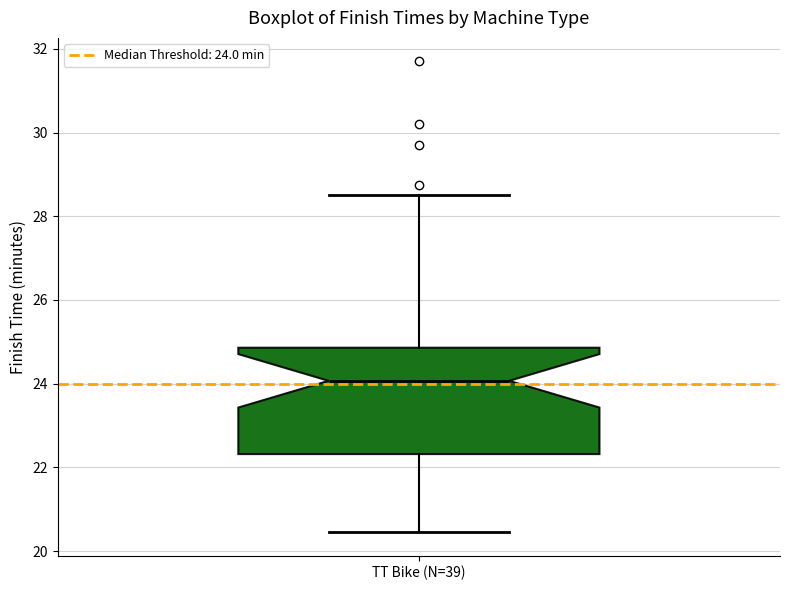

Where does the upper whisker of the box for TT Bike (N=39) end on the y-axis? The values are not printed on the chart, so give them approximately, as read against the axis.

28.6